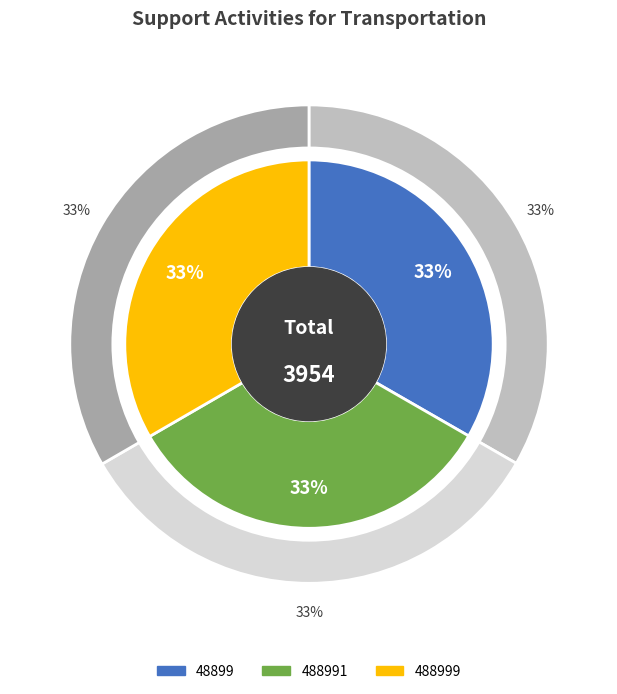

To the nearest percent, what percentage of the pie is 488999?

33%